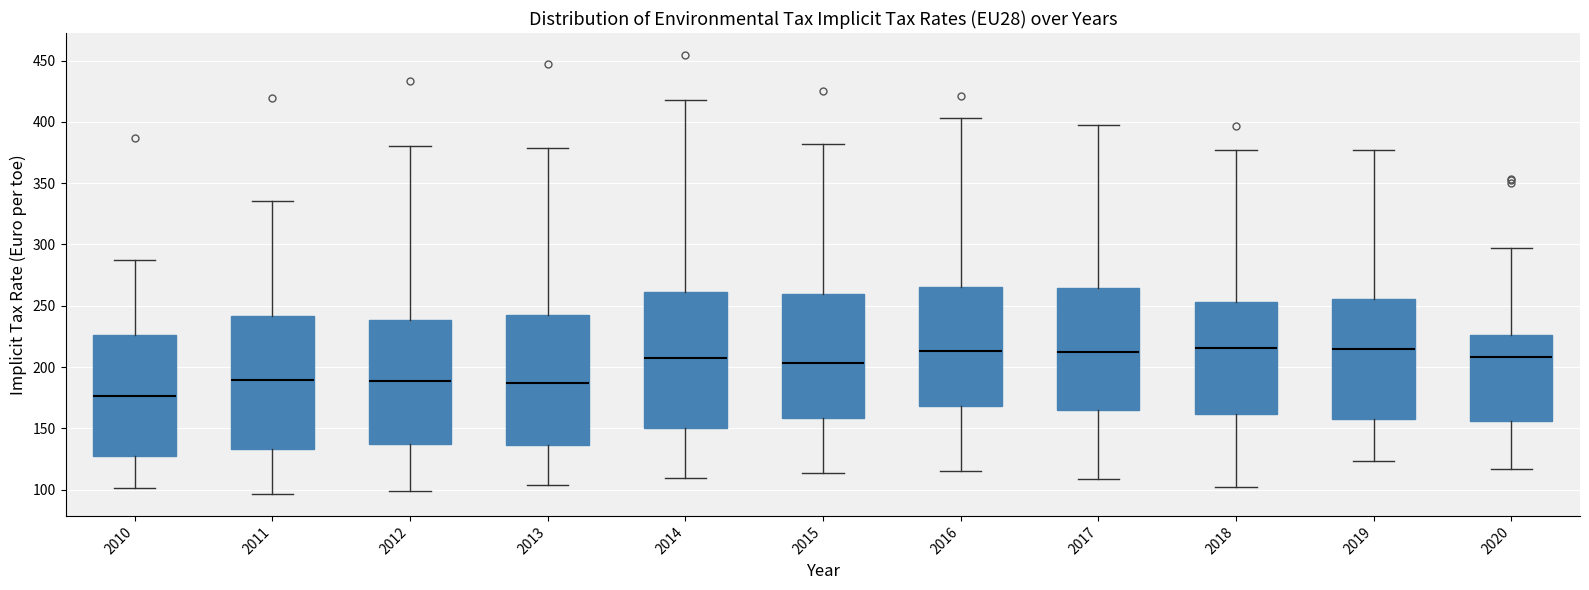

Where does the median line of the box at x = 2012 sit on the y-axis? The values are not printed on the chart, so give them approximately, as read against the axis.

190